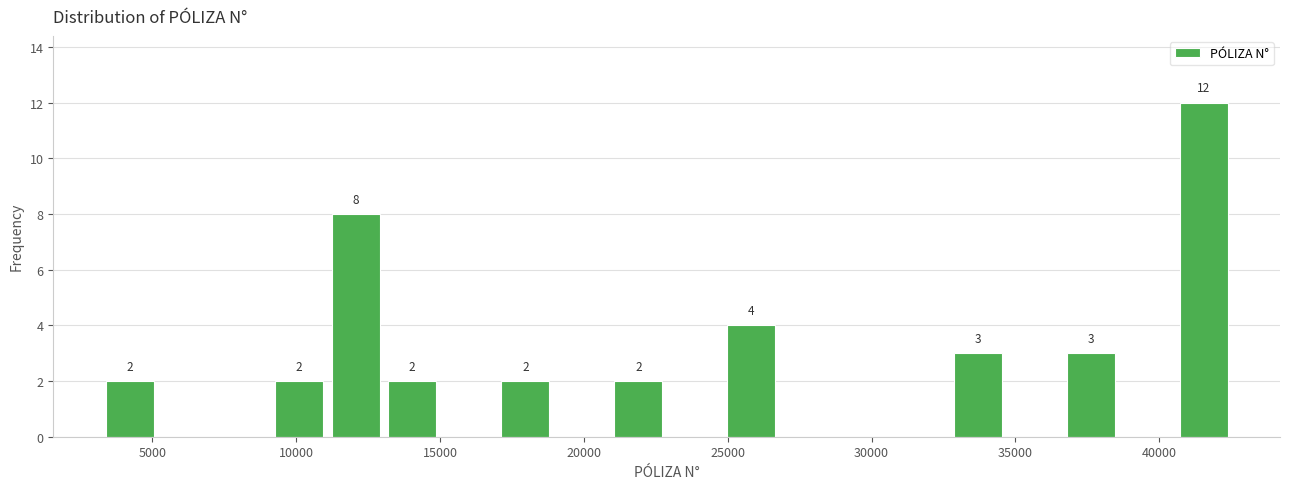

Around what value on the x-axis is the tallest bar? Give the approximate position of its centre, as read against the axis.

41500